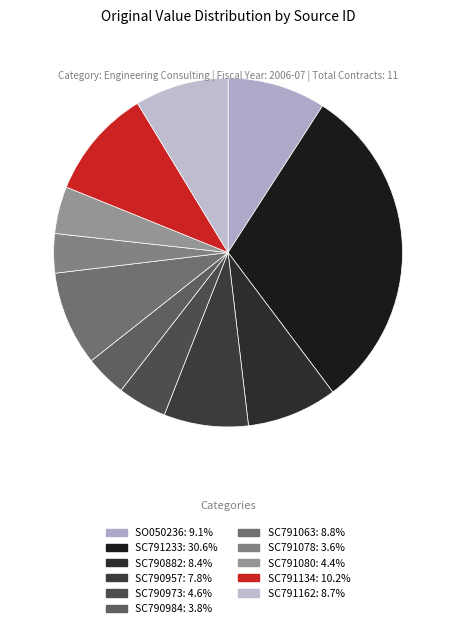

True or false: SC790973 accounts for 19% of the total.

False